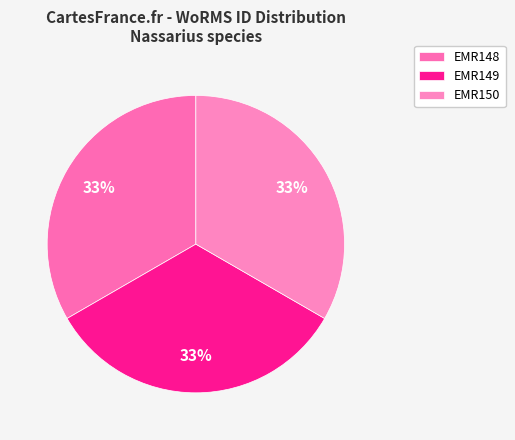

Count the number of slices in the pie.

3